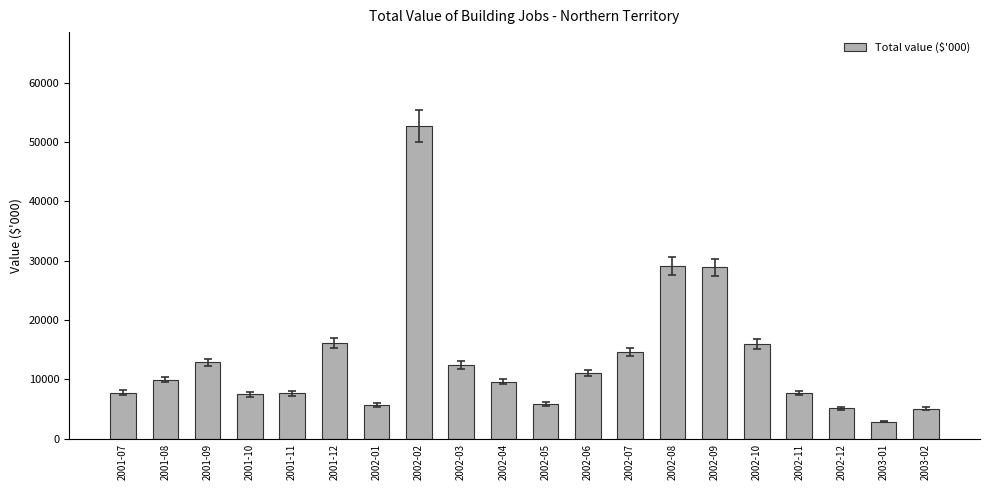

Between 2001-07 and 2002-05, which is larger?

2001-07